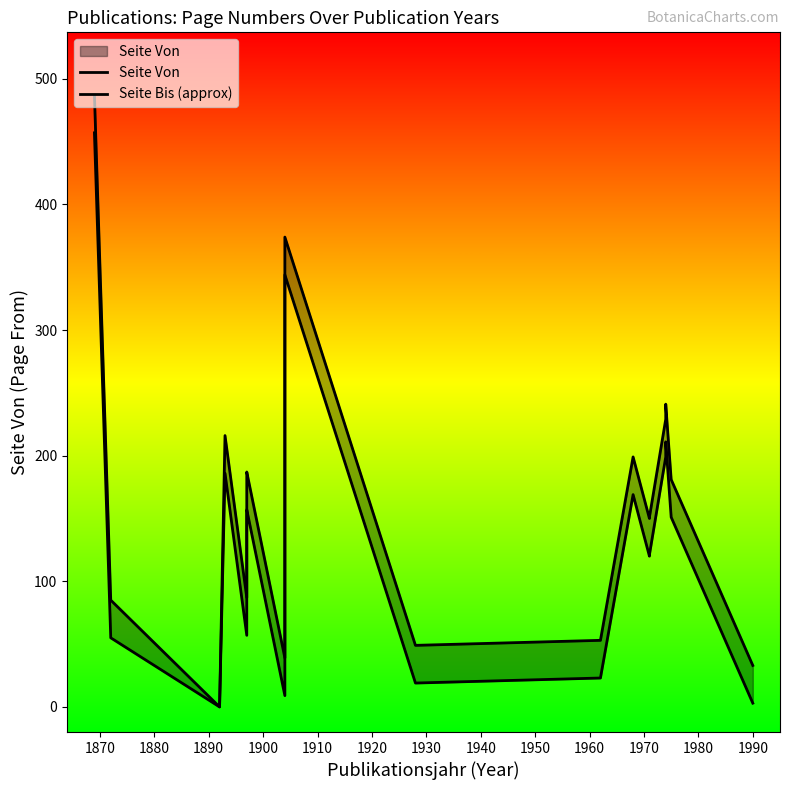

Reading right to left, list all the values displayed in this chart.

Seite Von: 33	181	241	229	151	150	199	53	49	374	355	39	187	186	121	87	216	0	85	487
Seite Bis (approx): 3	151	211	199	121	120	169	23	19	344	325	9	157	156	91	57	186	0	55	457